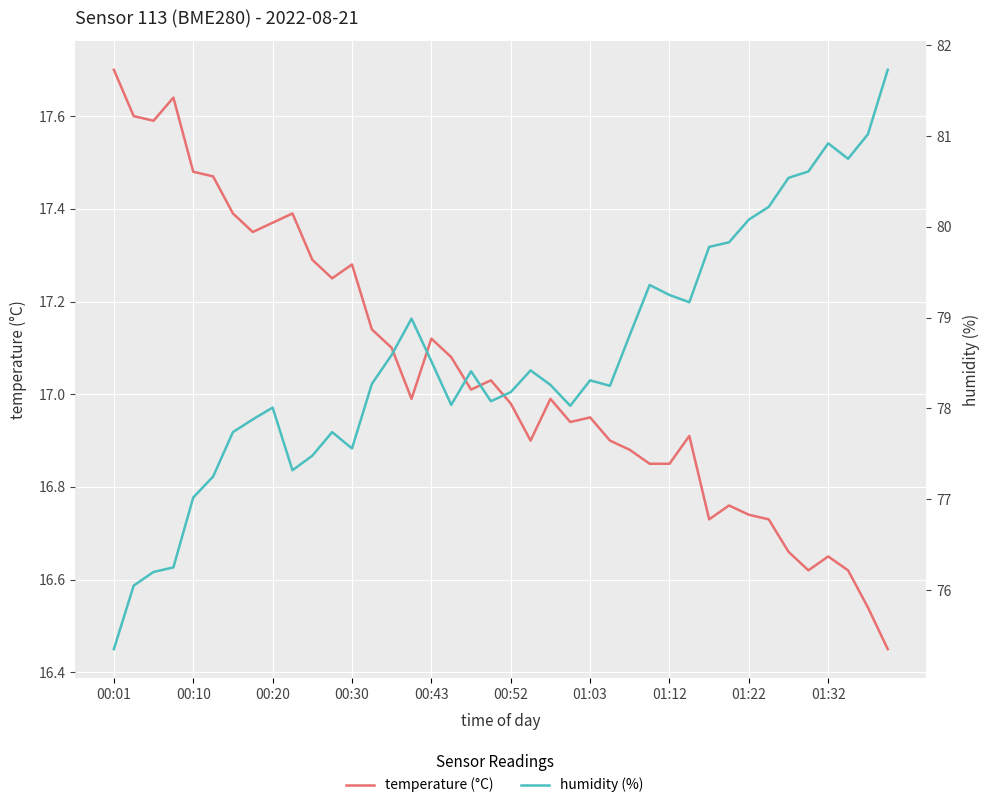

At which category is the sum across all series the highest?

39